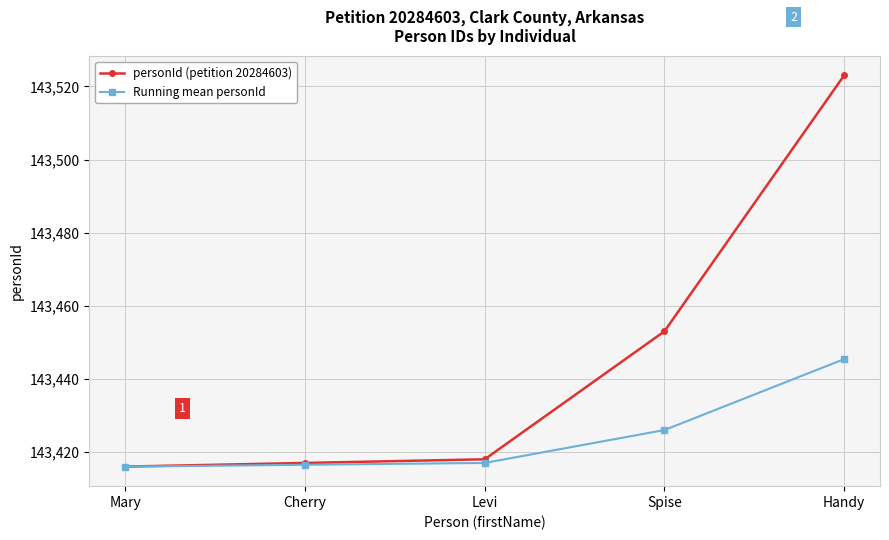

What is the label of the 4th point from the right?

Cherry